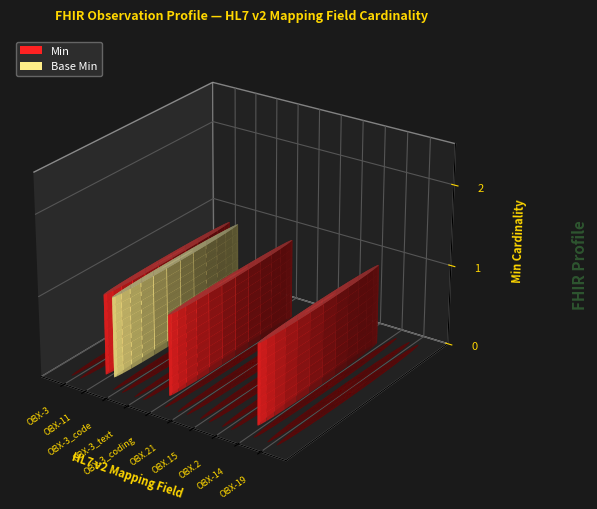

Which series changed the most between OBX-11 and OBX-14?

Base Min